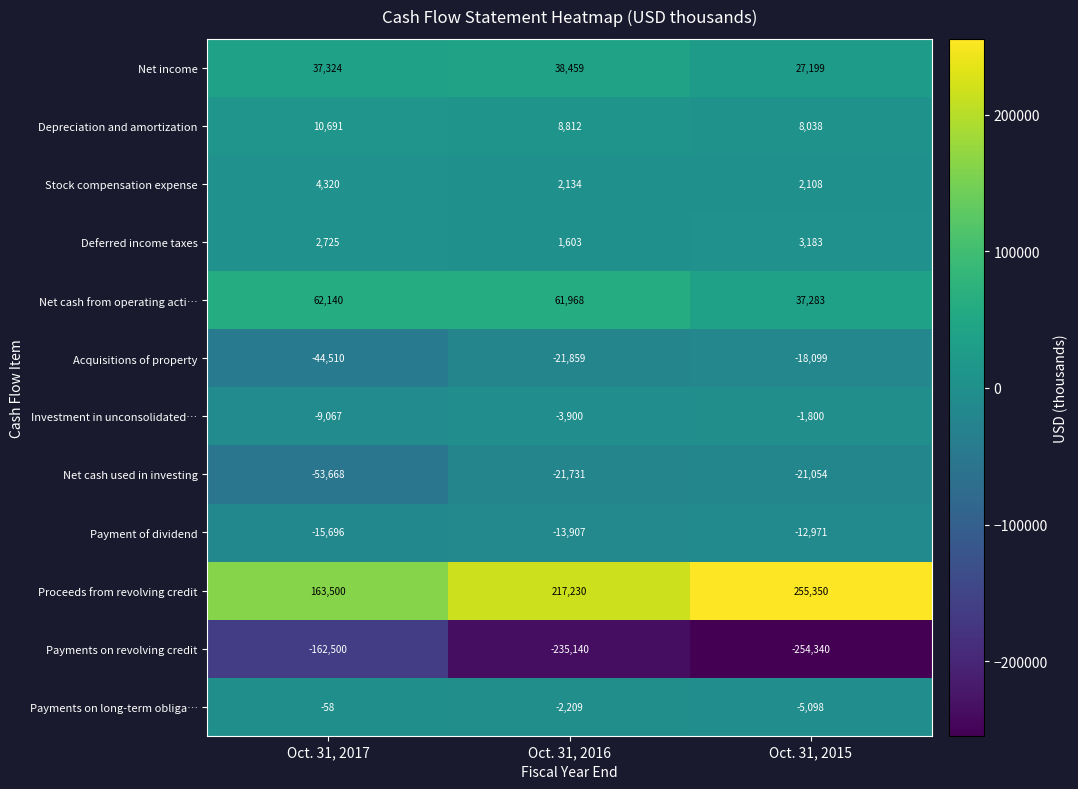

How many Payments on revolving credit values are between -254340 and -162500?

3